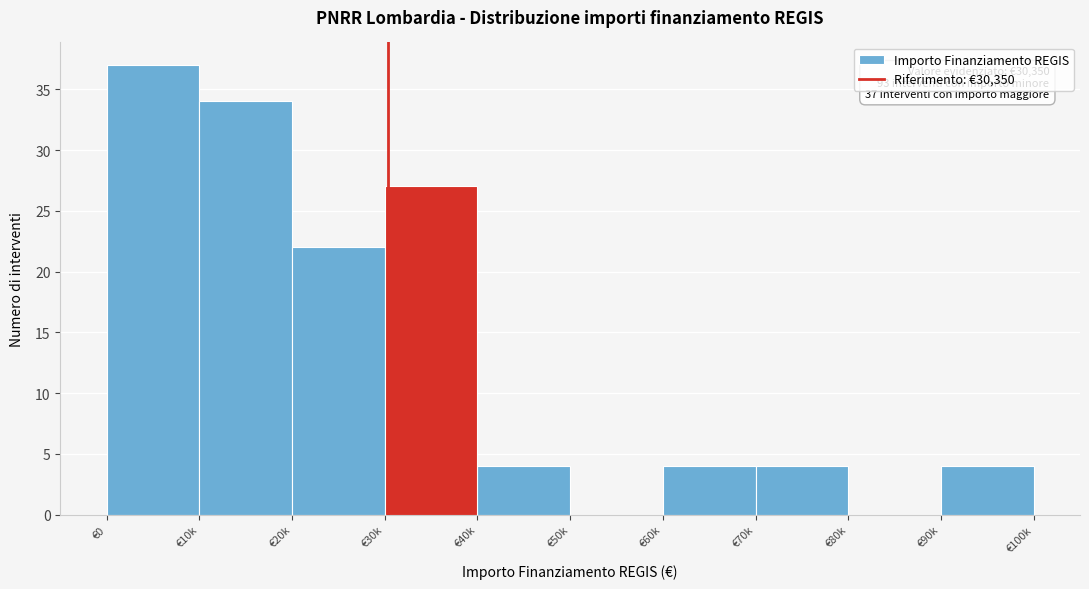

Reading left to right, list all the values displayed in this chart.

€0=37	€10k=34	€20k=22	€30k=27	€40k=4	€50k=0	€60k=4	€70k=4	€80k=0	€90k=4